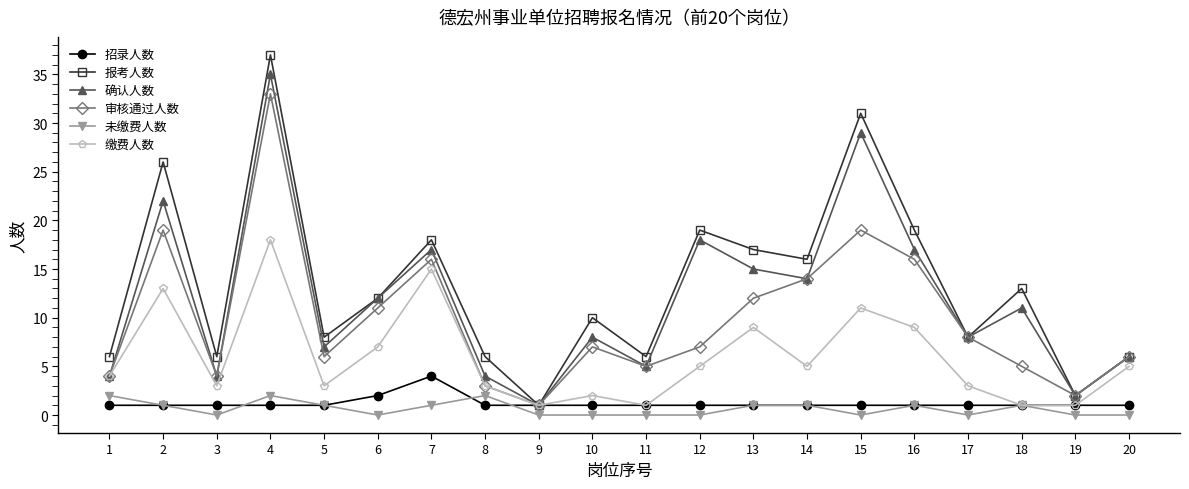

Rank the series by their maximum value, from highest to lowest.

报考人数, 确认人数, 审核通过人数, 缴费人数, 招录人数, 未缴费人数